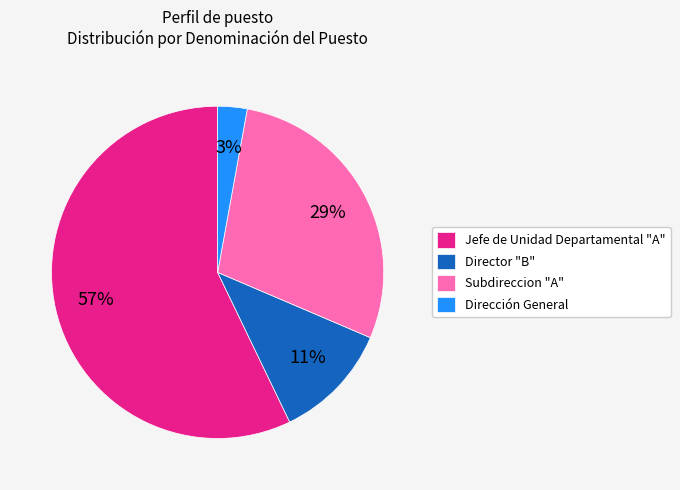

How many slices are in this pie chart?

4